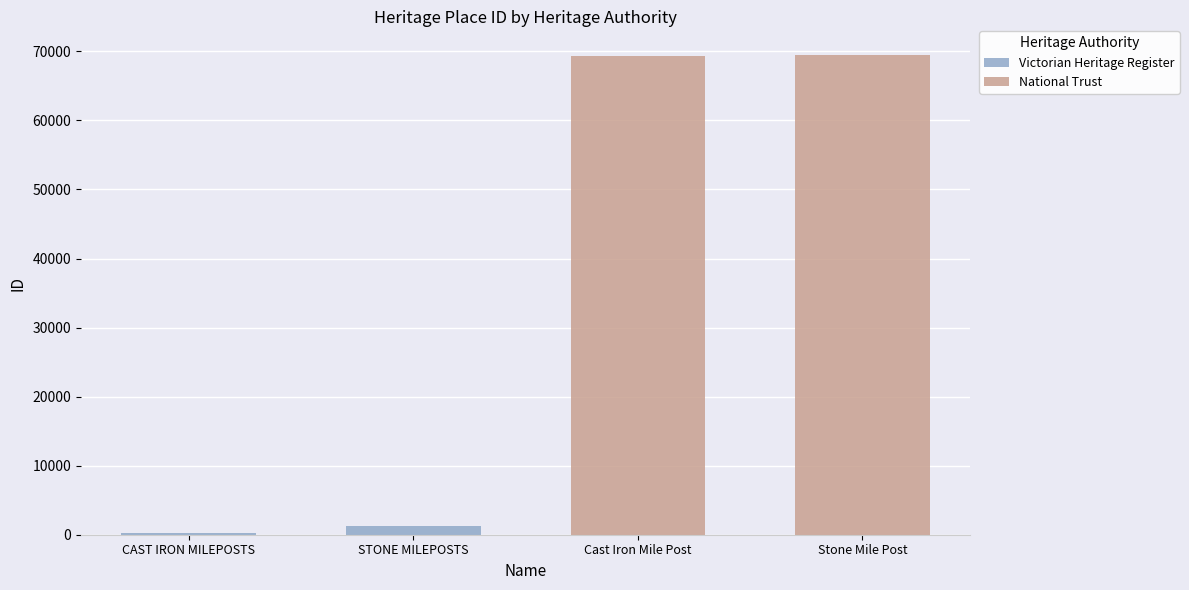

What is the difference between the Victorian Heritage Register values at CAST IRON MILEPOSTS and STONE MILEPOSTS?

999